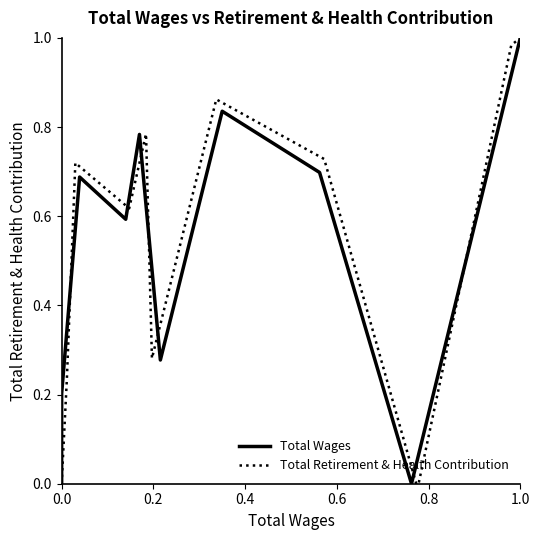

Count the number of data series in this chart.

2